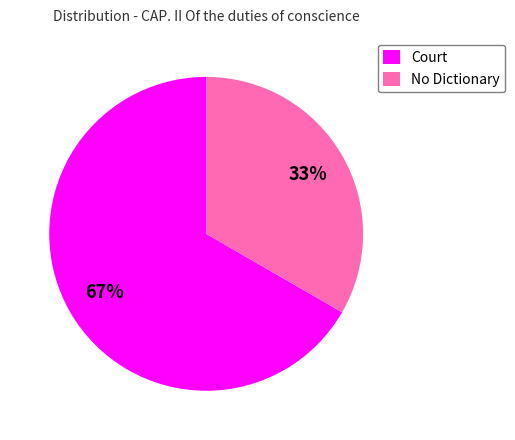

Is it true that Court is 67% of the pie?

True